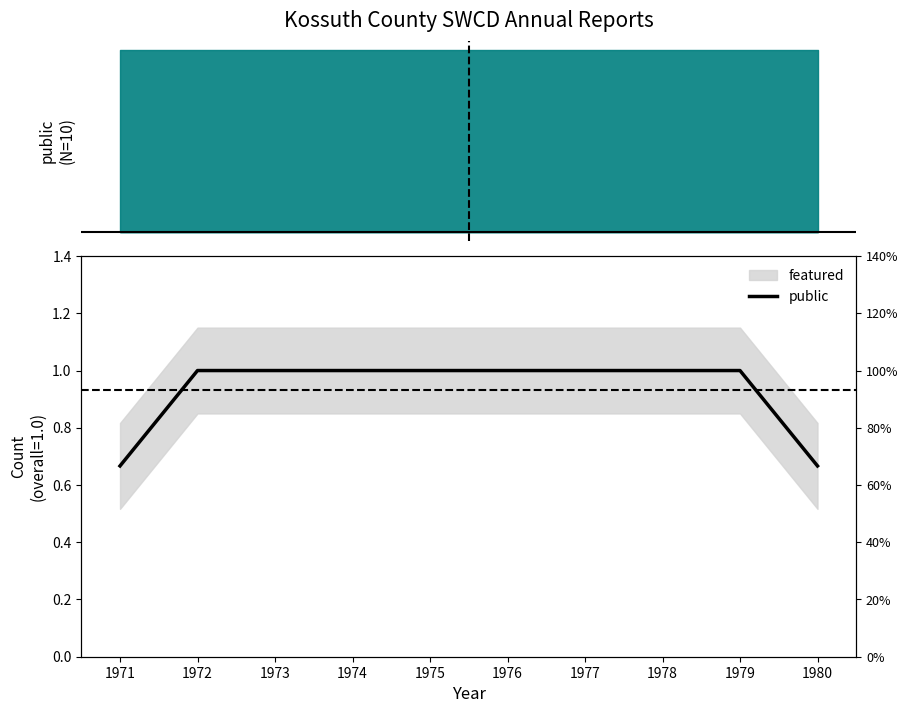

Is it true that the value at 1972 is 1.7?

False